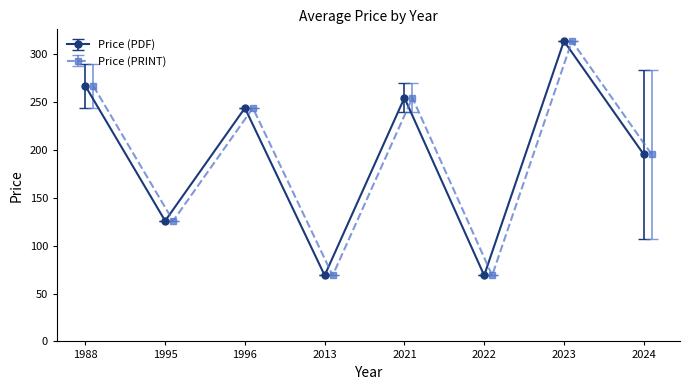

Is it true that Price (PDF) equals 126.0 at 1995?

True